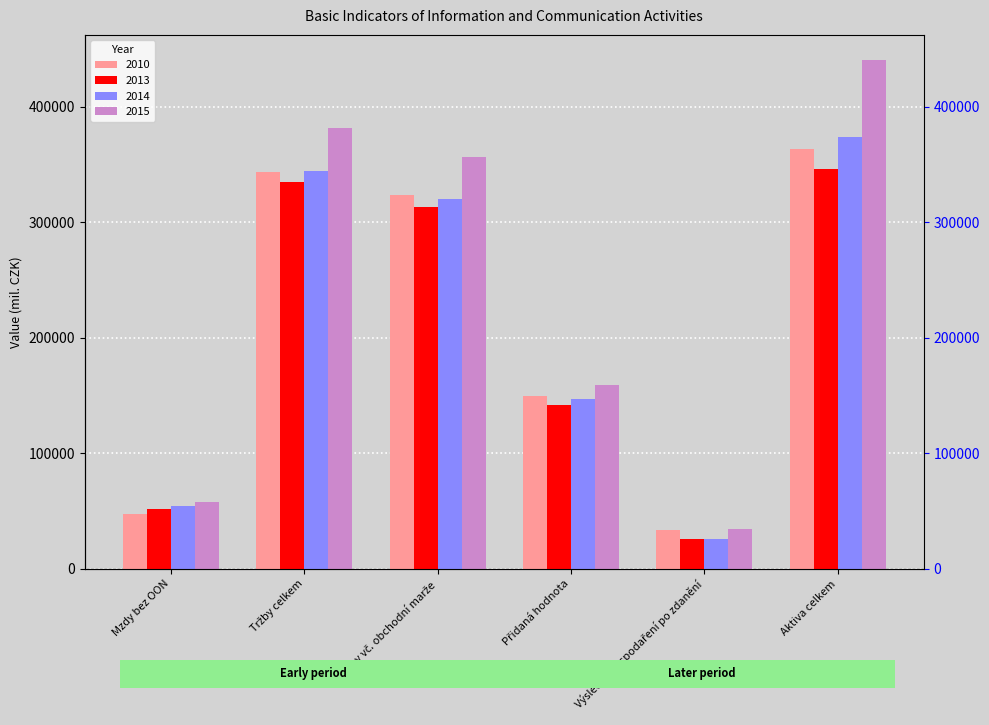

The 2014 series shows 563430.6 at Výkony vč. obchodní marže. True or false?

False